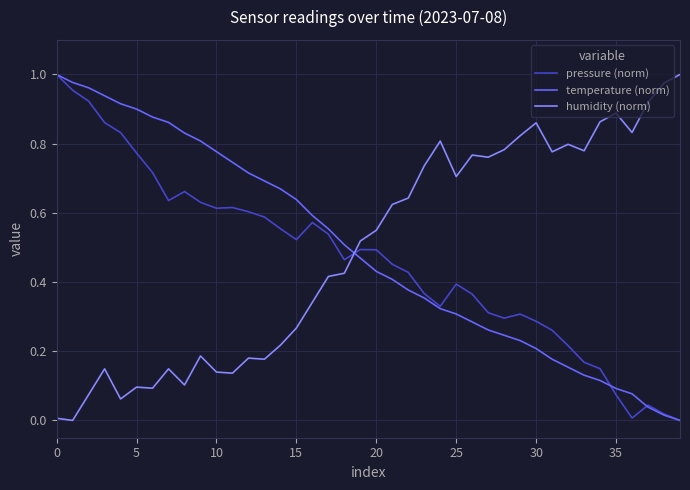

True or false: pressure (norm) and humidity (norm) cross at least once.

True